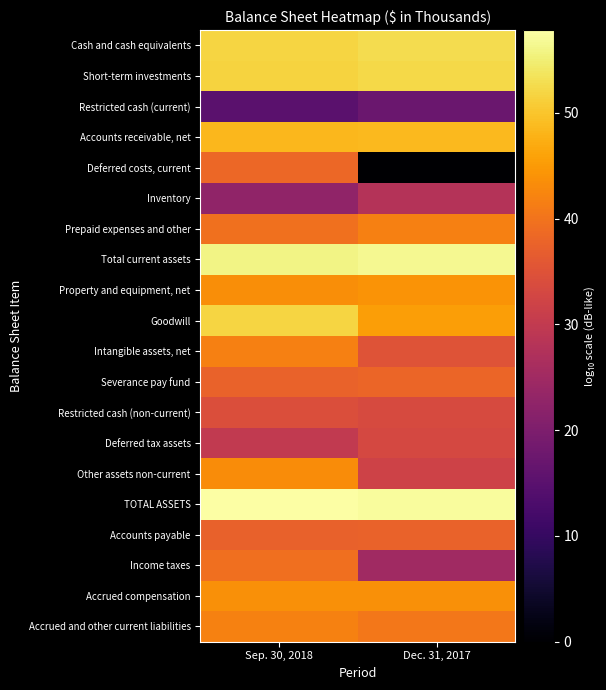

Reading right to left, transcribe all the data shown in this chart.

Cash and cash equivalents: Dec. 31, 2017=52.8	Sep. 30, 2018=51.9
Short-term investments: Dec. 31, 2017=52.2	Sep. 30, 2018=51.7
Restricted cash (current): Dec. 31, 2017=17.2	Sep. 30, 2018=14.9
Accounts receivable, net: Dec. 31, 2017=48.8	Sep. 30, 2018=48.3
Deferred costs, current: Dec. 31, 2017=0.0	Sep. 30, 2018=38.2
Inventory: Dec. 31, 2017=27.9	Sep. 30, 2018=22.8
Prepaid expenses and other: Dec. 31, 2017=41.7	Sep. 30, 2018=39.6
Total current assets: Dec. 31, 2017=56.5	Sep. 30, 2018=55.9
Property and equipment, net: Dec. 31, 2017=44.0	Sep. 30, 2018=43.5
Goodwill: Dec. 31, 2017=45.6	Sep. 30, 2018=51.7
Intangible assets, net: Dec. 31, 2017=35.0	Sep. 30, 2018=41.6
Severance pay fund: Dec. 31, 2017=38.2	Sep. 30, 2018=37.6
Restricted cash (non-current): Dec. 31, 2017=33.6	Sep. 30, 2018=34.2
Deferred tax assets: Dec. 31, 2017=33.1	Sep. 30, 2018=30.0
Other assets non-current: Dec. 31, 2017=32.0	Sep. 30, 2018=43.3
TOTAL ASSETS: Dec. 31, 2017=57.2	Sep. 30, 2018=57.8
Accounts payable: Dec. 31, 2017=37.7	Sep. 30, 2018=37.3
Income taxes: Dec. 31, 2017=25.1	Sep. 30, 2018=39.5
Accrued compensation: Dec. 31, 2017=43.6	Sep. 30, 2018=43.7
Accrued and other current liabilities: Dec. 31, 2017=40.5	Sep. 30, 2018=41.9